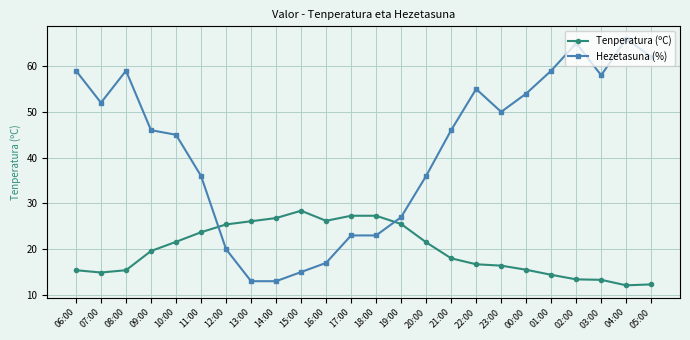

Rank the series by their average value, from highest to lowest.

Hezetasuna (%), Tenperatura (ºC)